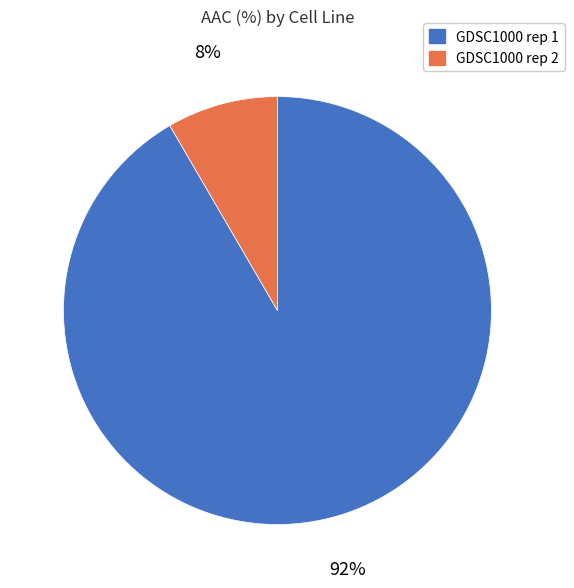

Is it true that GDSC1000 rep 1 is 97% of the pie?

False